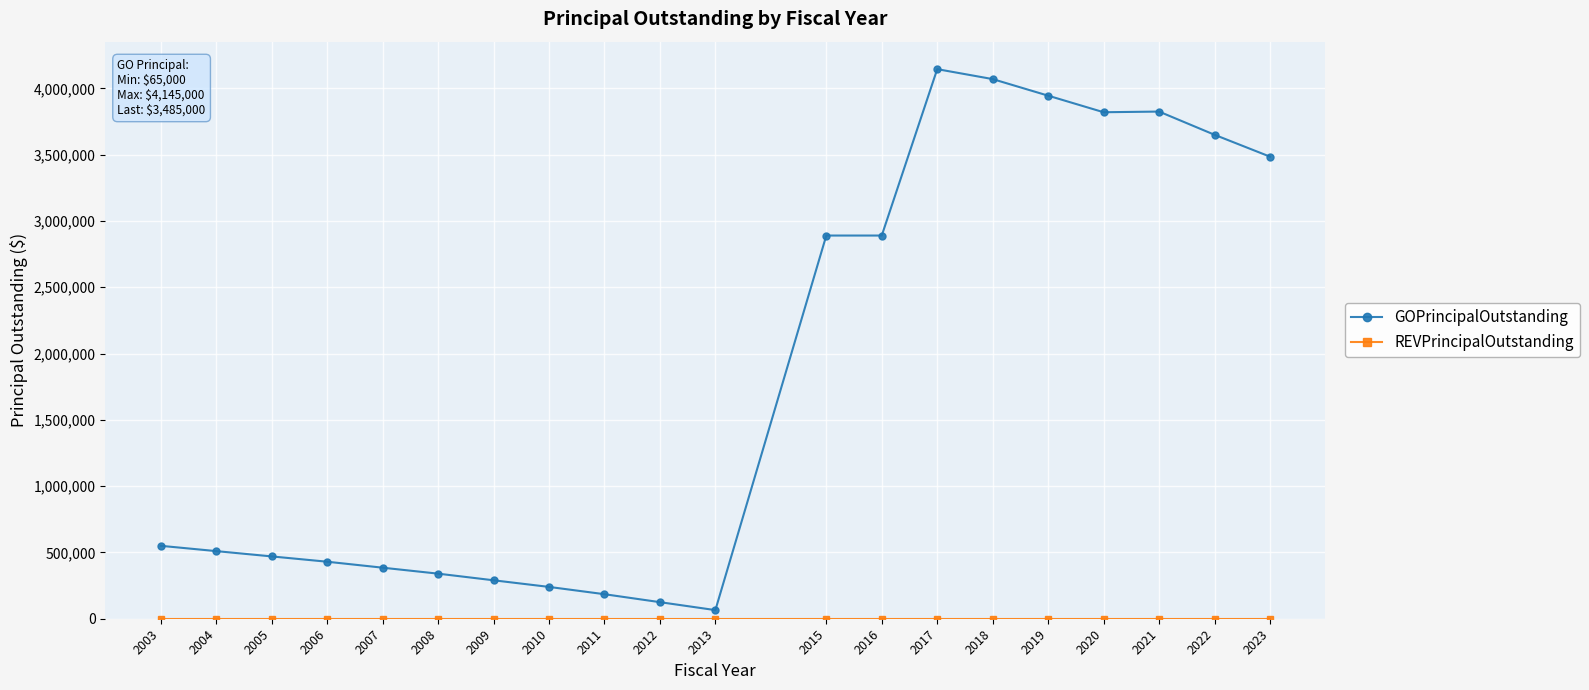

At how many categories does at least one series exceed 1371294?

9